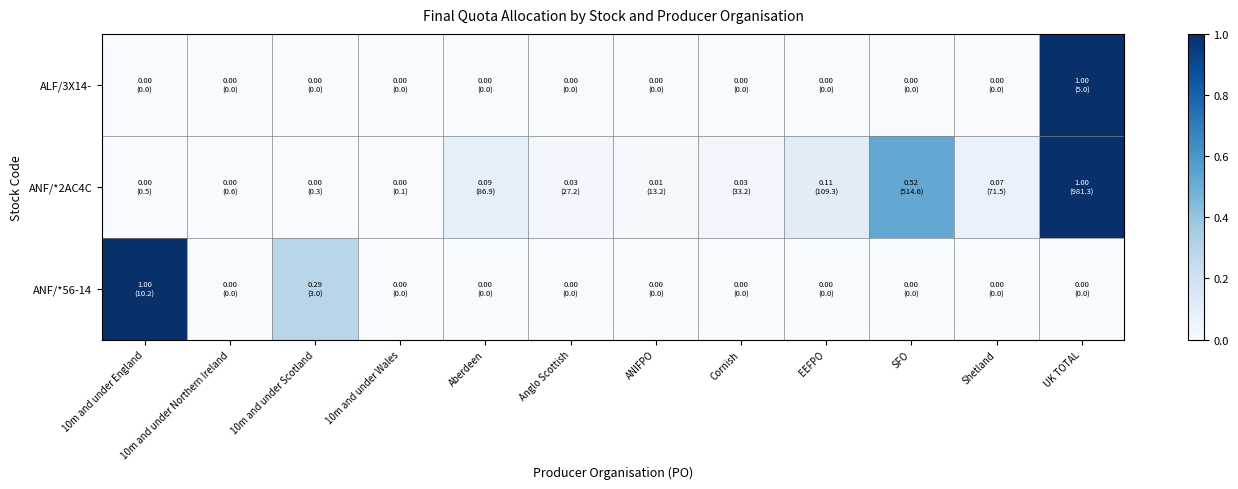

At how many categories does at least one series exceed 0?

12